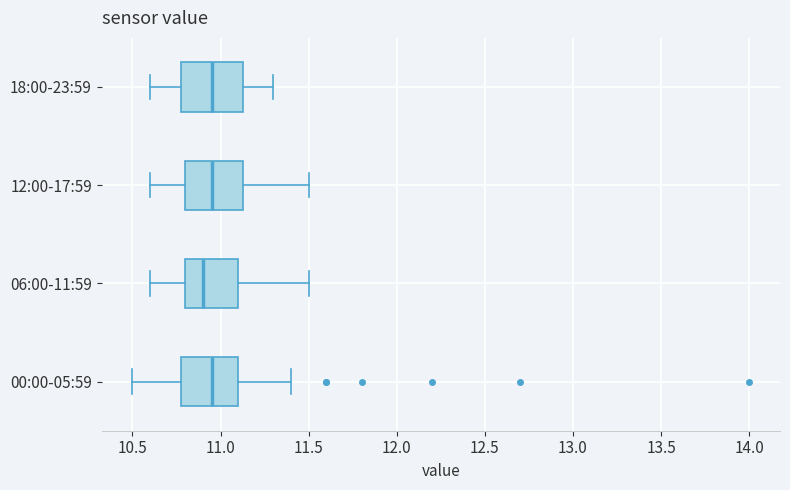

Where is the right edge of the box for 18:00-23:59 on the x-axis? The values are not printed on the chart, so give them approximately, as read against the axis.

11.15